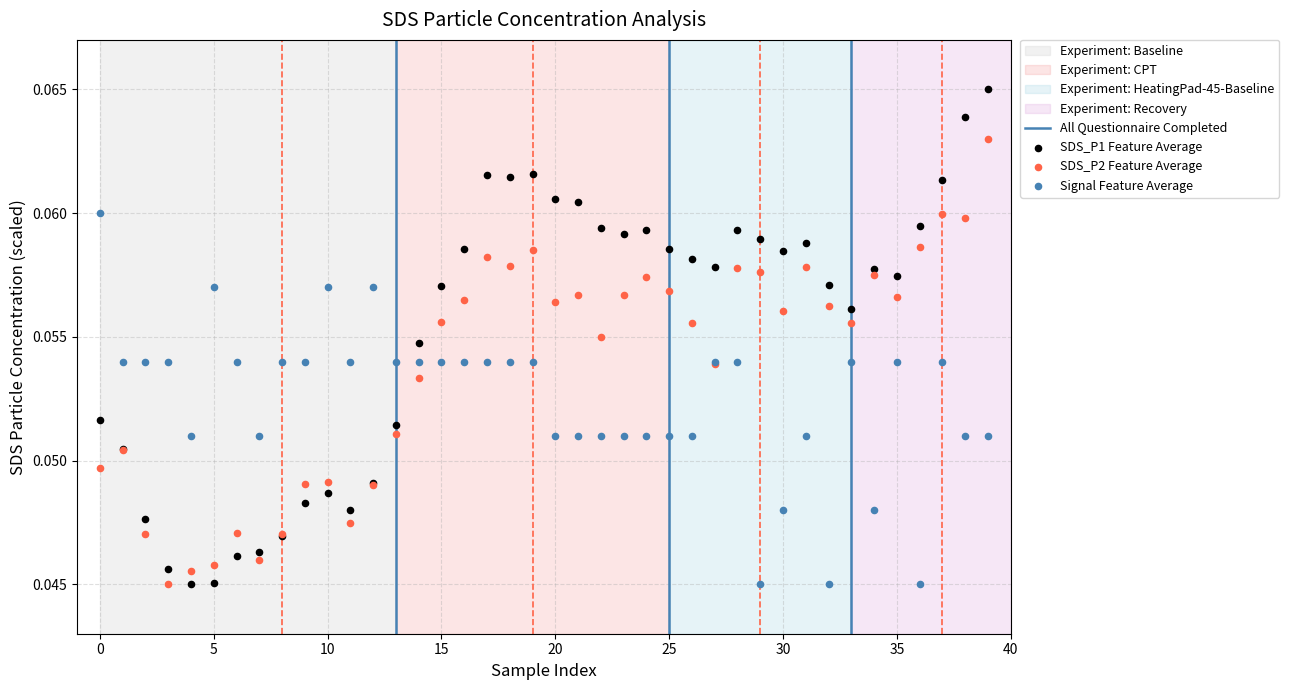

Which series has the largest Y range (max minus min)?

SDS_P1 Feature Average